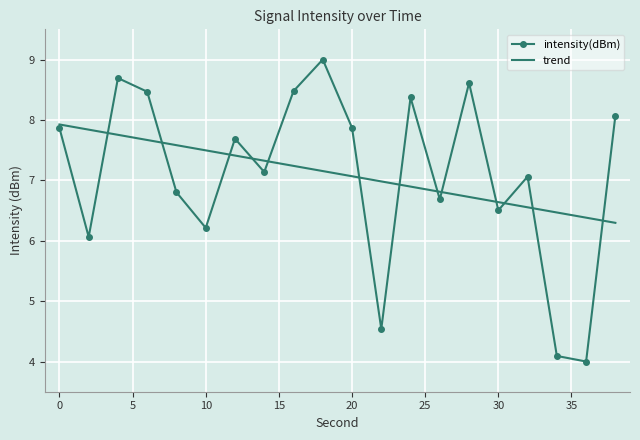

Which series has the widest spread of values?

intensity(dBm)